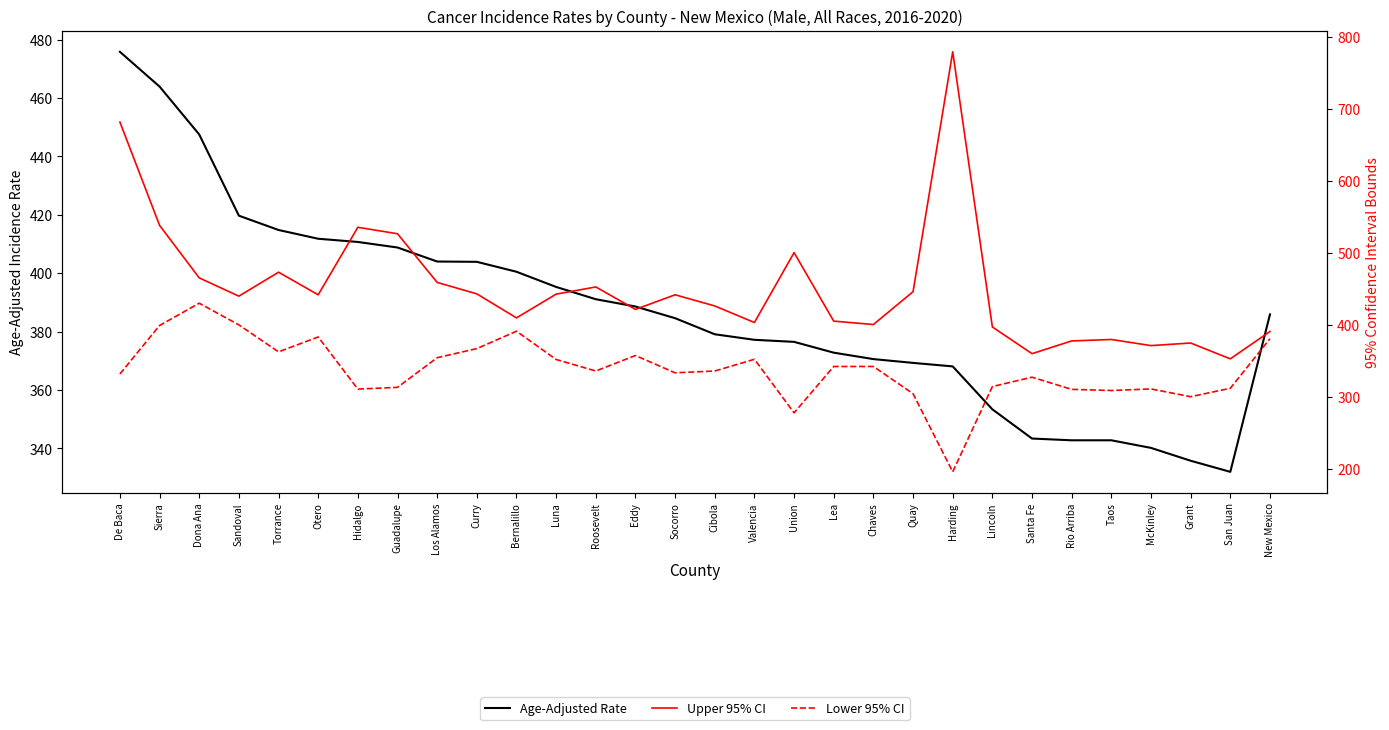

What is the difference between the Age-Adjusted Rate values at Union and Sierra?

87.4